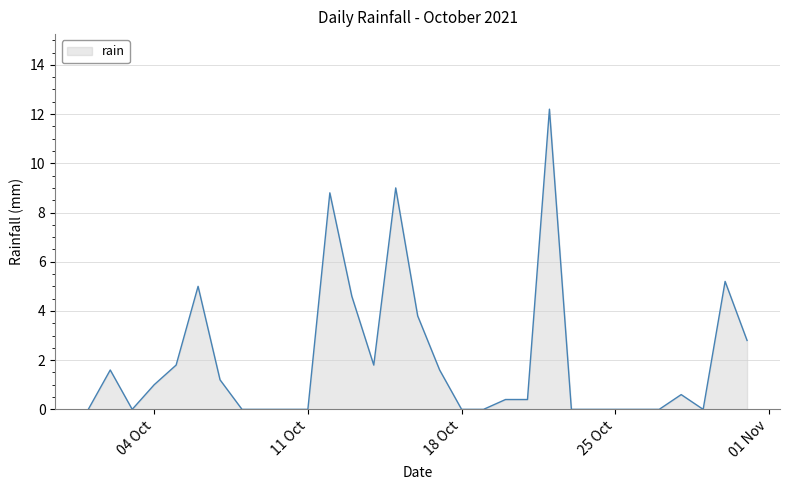

What is the difference between the maximum and minimum values?

12.2